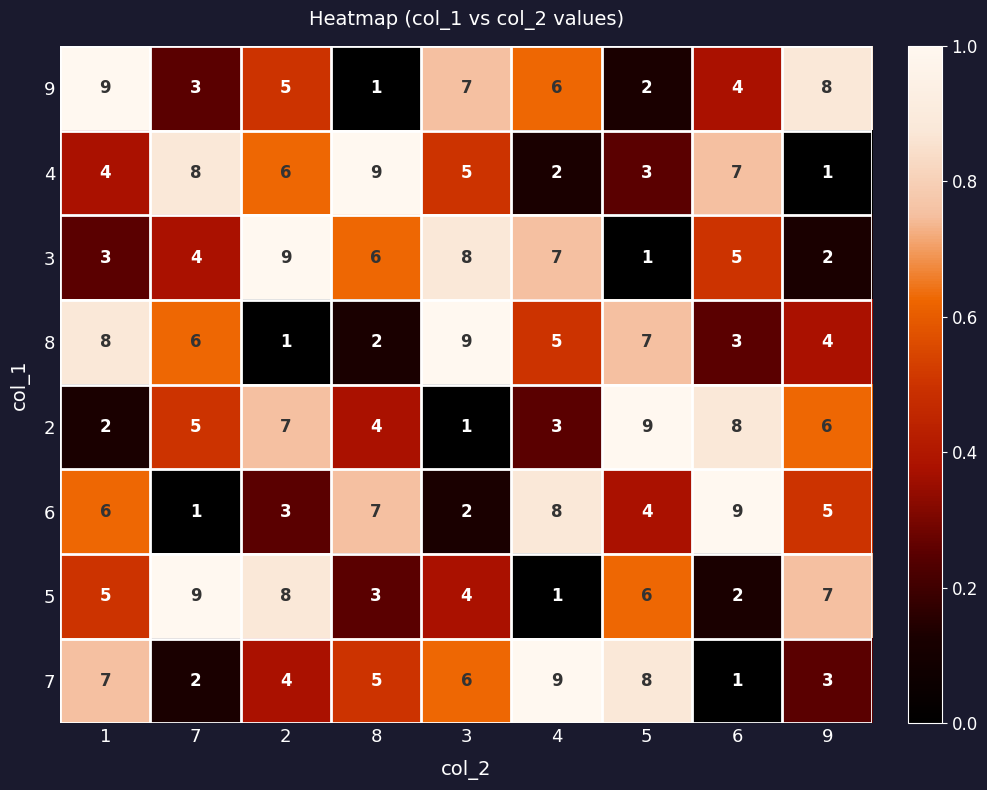

Rank the categories by 5 value from highest to lowest.

7, 2, 9, 5, 1, 3, 8, 6, 4